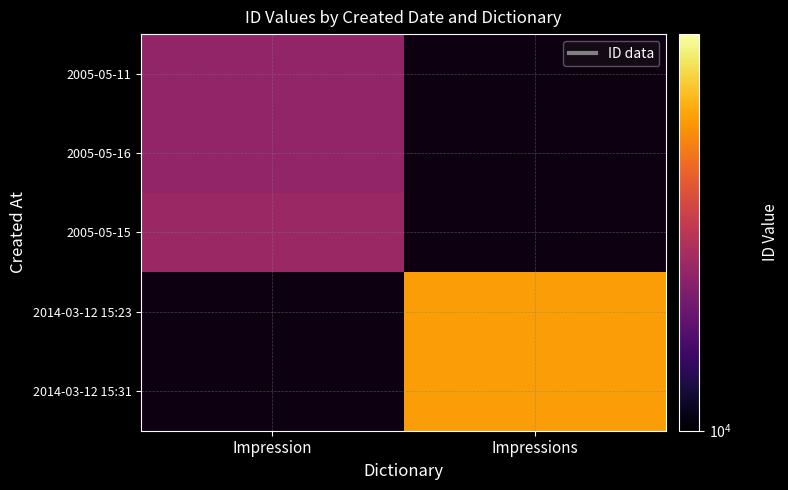

The 2014-03-12 15:31 series shows 11255.1 at Impressions. True or false?

False